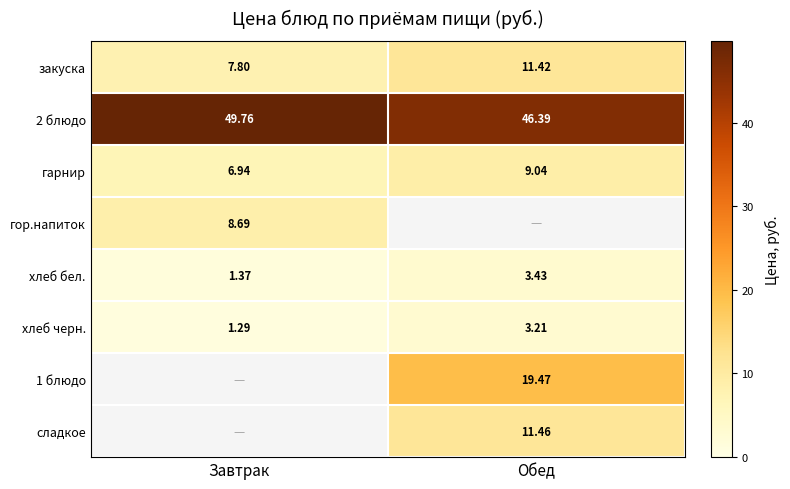

How many values in гор.напиток are above zero?

1